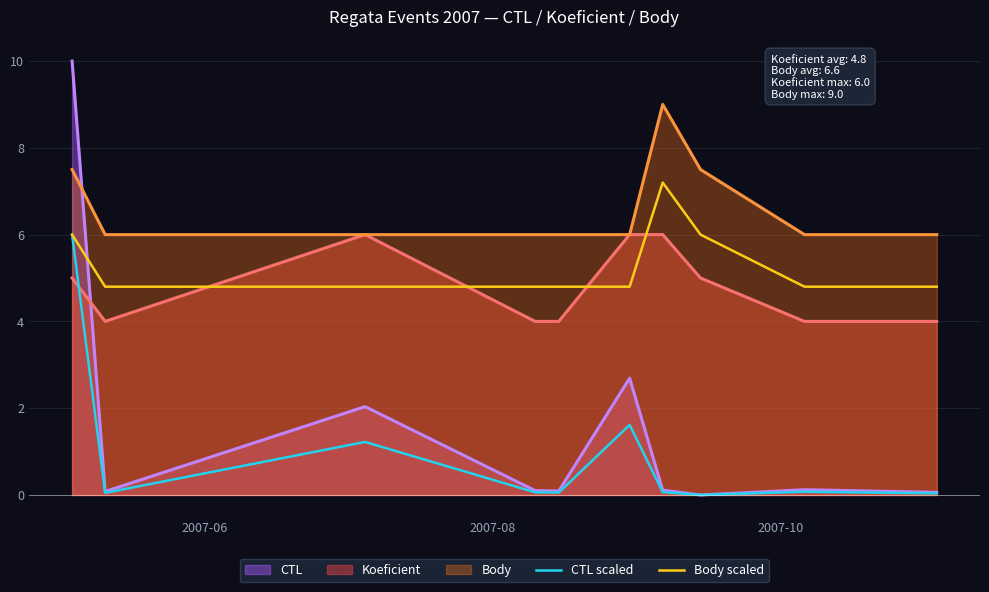

True or false: Body scaled and CTL scaled cross at least once.

False